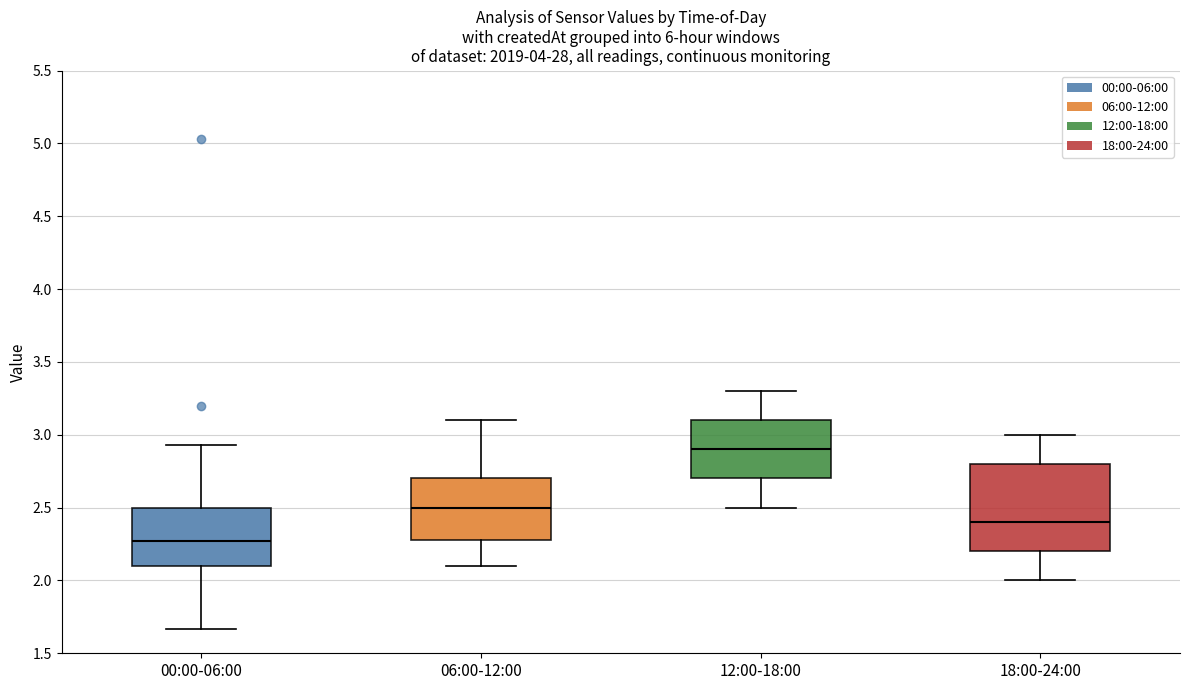

Which box has the highest median line?

12:00-18:00